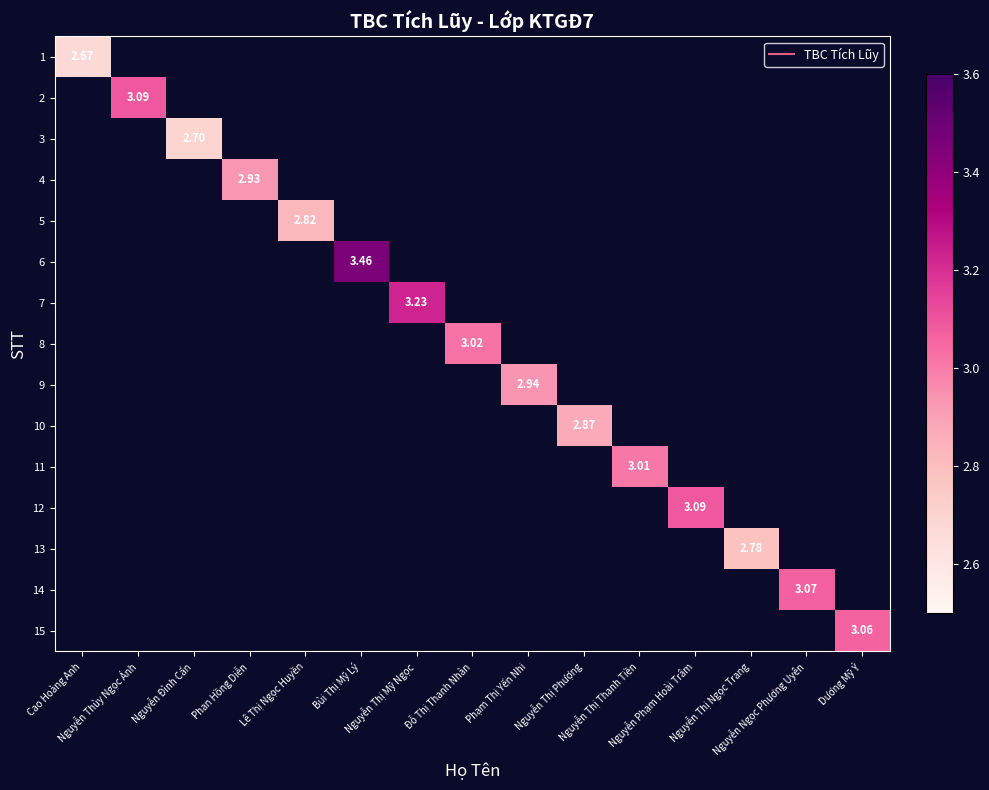

What is the total value across all series at Nguyễn Thị Mỹ Ngọc?

3.2